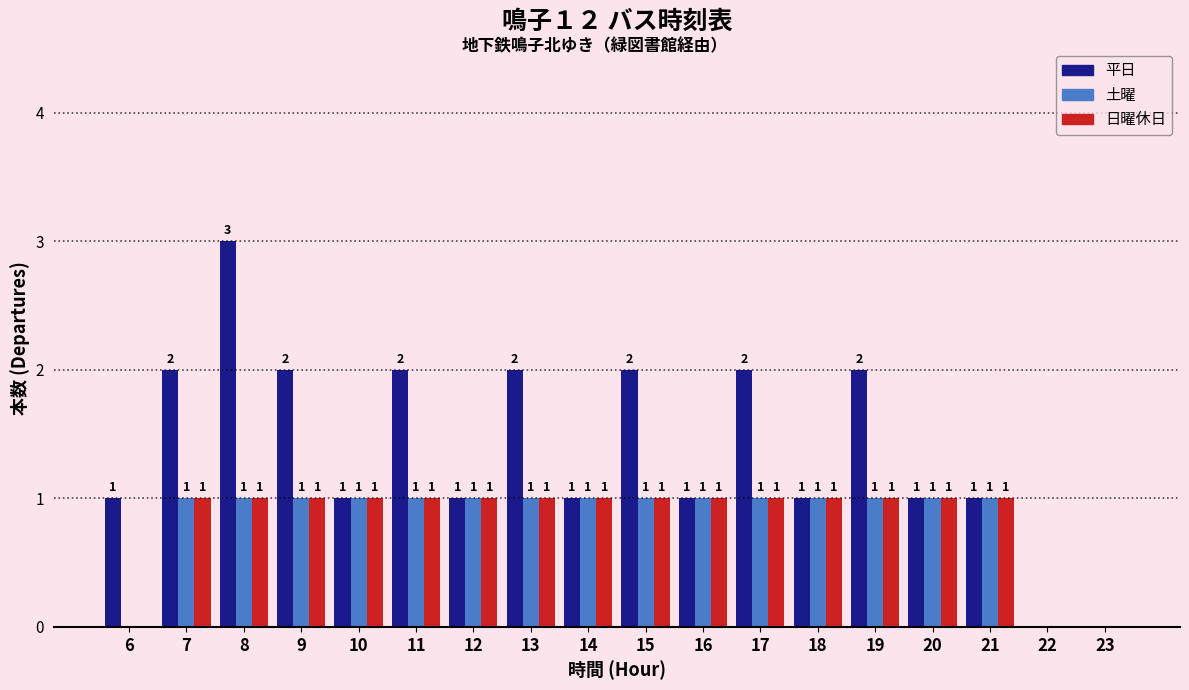

Does the chart contain stacked bars?

No